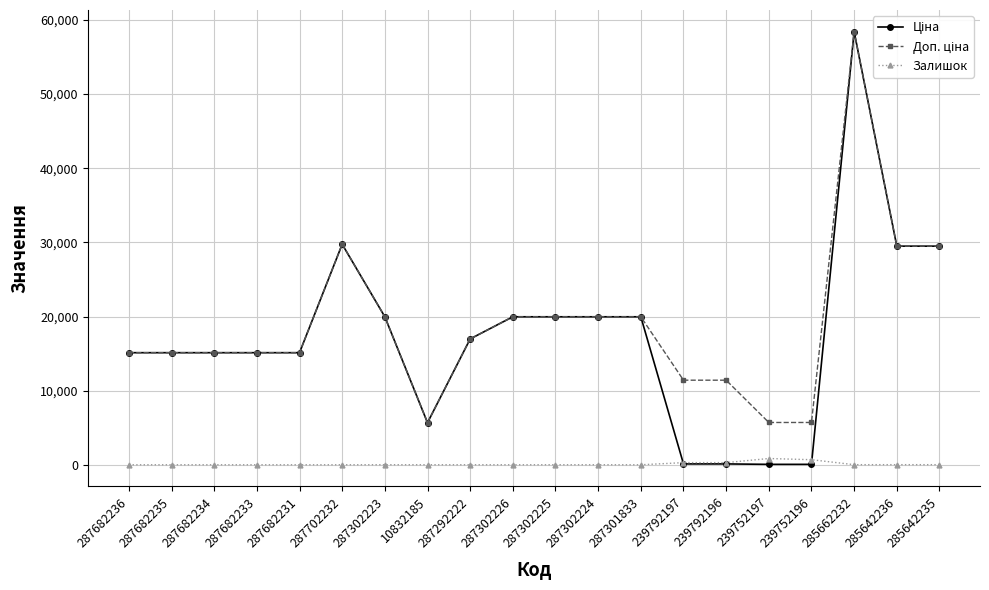

How many lines are shown in the chart?

3